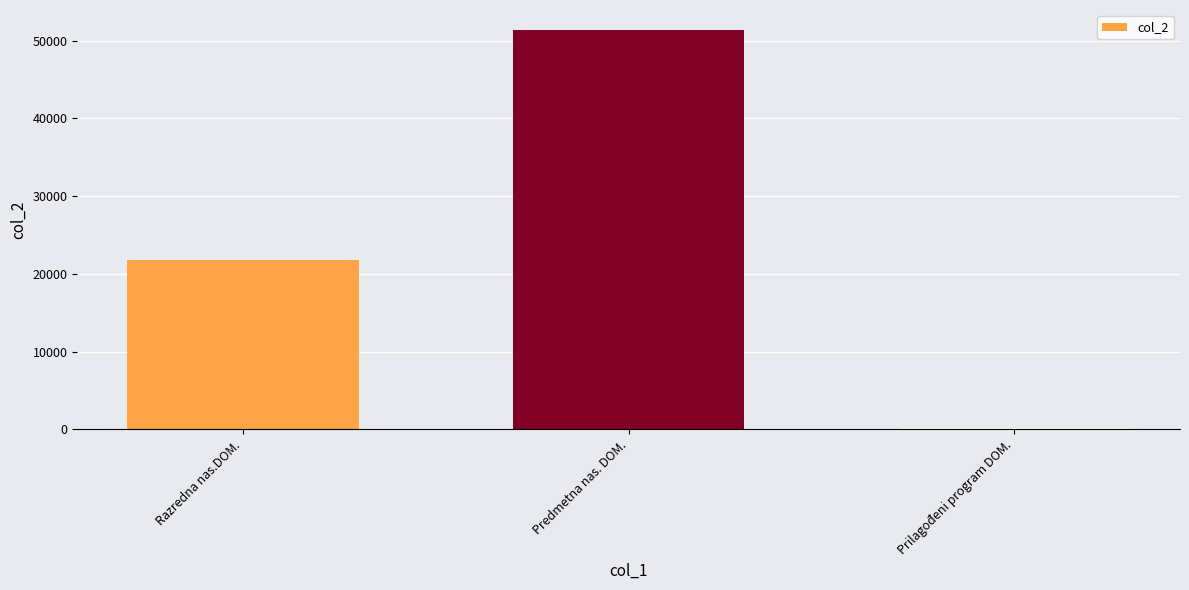

What is the difference between the values at Predmetna nas. DOM. and Razredna nas.DOM.?

29563.0